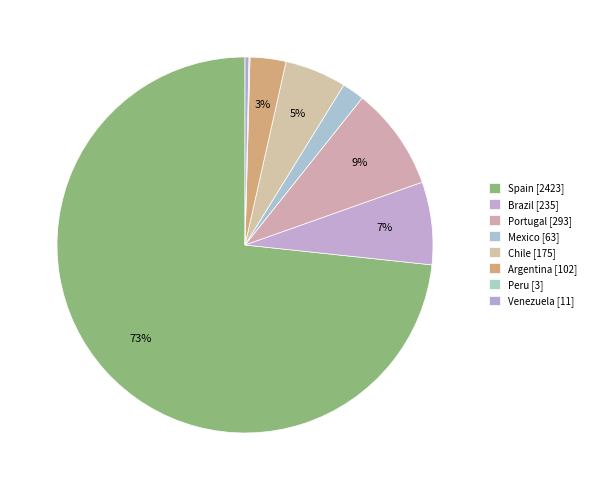

Rank the categories by value from lowest to highest.

Peru, Venezuela, Mexico, Argentina, Chile, Brazil, Portugal, Spain